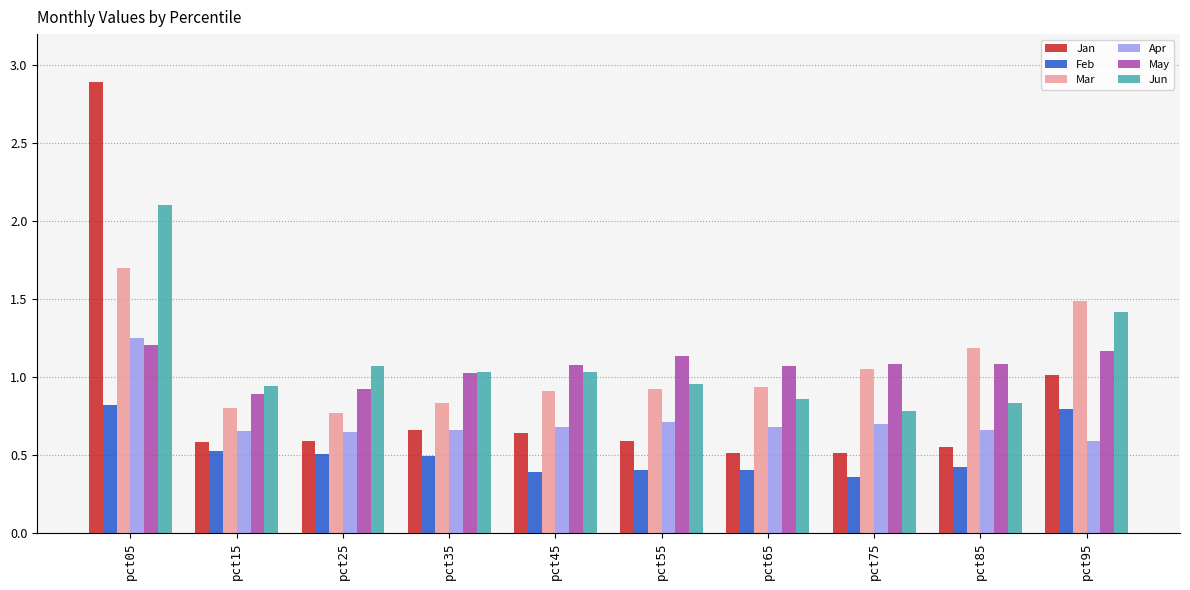

Are the bars grouped side by side (vs. stacked)?

Yes